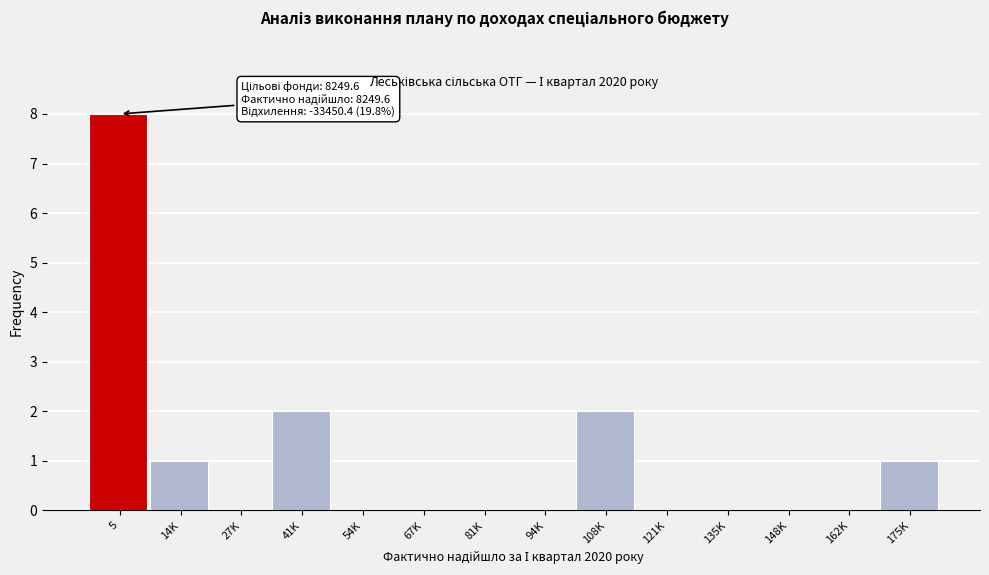

Reading left to right, list all the values displayed in this chart.

5=8	14K=1	27K=0	41K=2	54K=0	67K=0	81K=0	94K=0	108K=2	121K=0	135K=0	148K=0	162K=0	175K=1